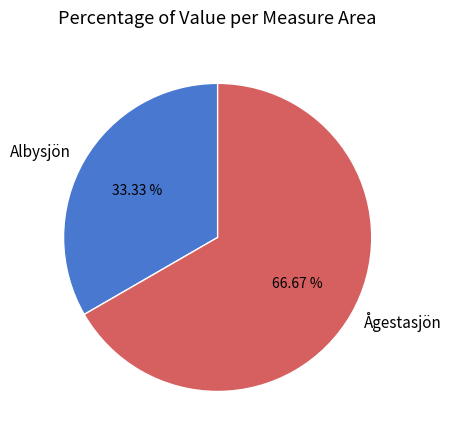

Rank the categories by value from lowest to highest.

Albysjön, Ågestasjön